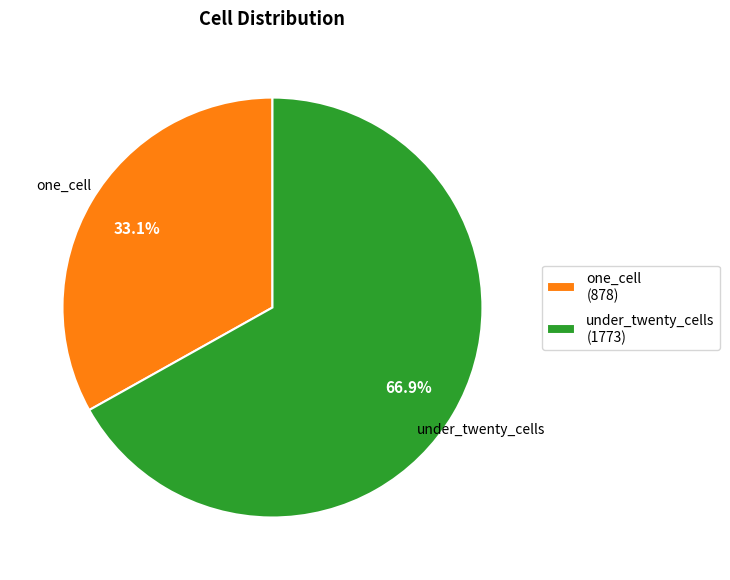

Does one_cell (878) represent more than half of the total?

No